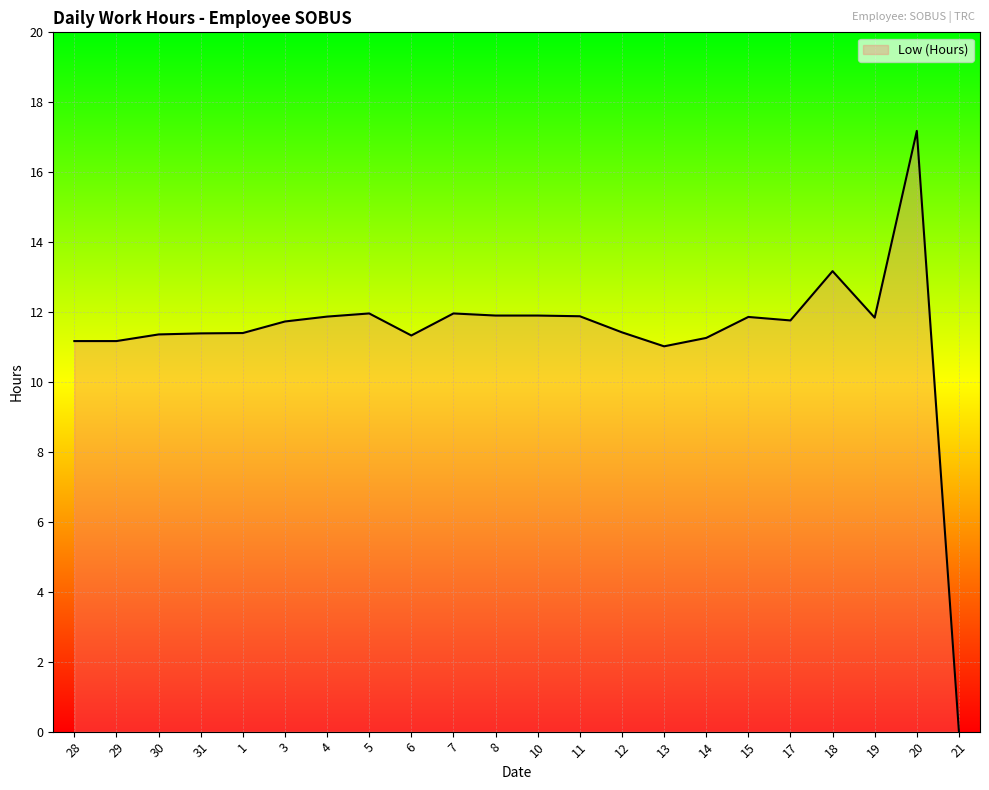

Approximately how many times larger is the value at 4 compared to 19?

1.0